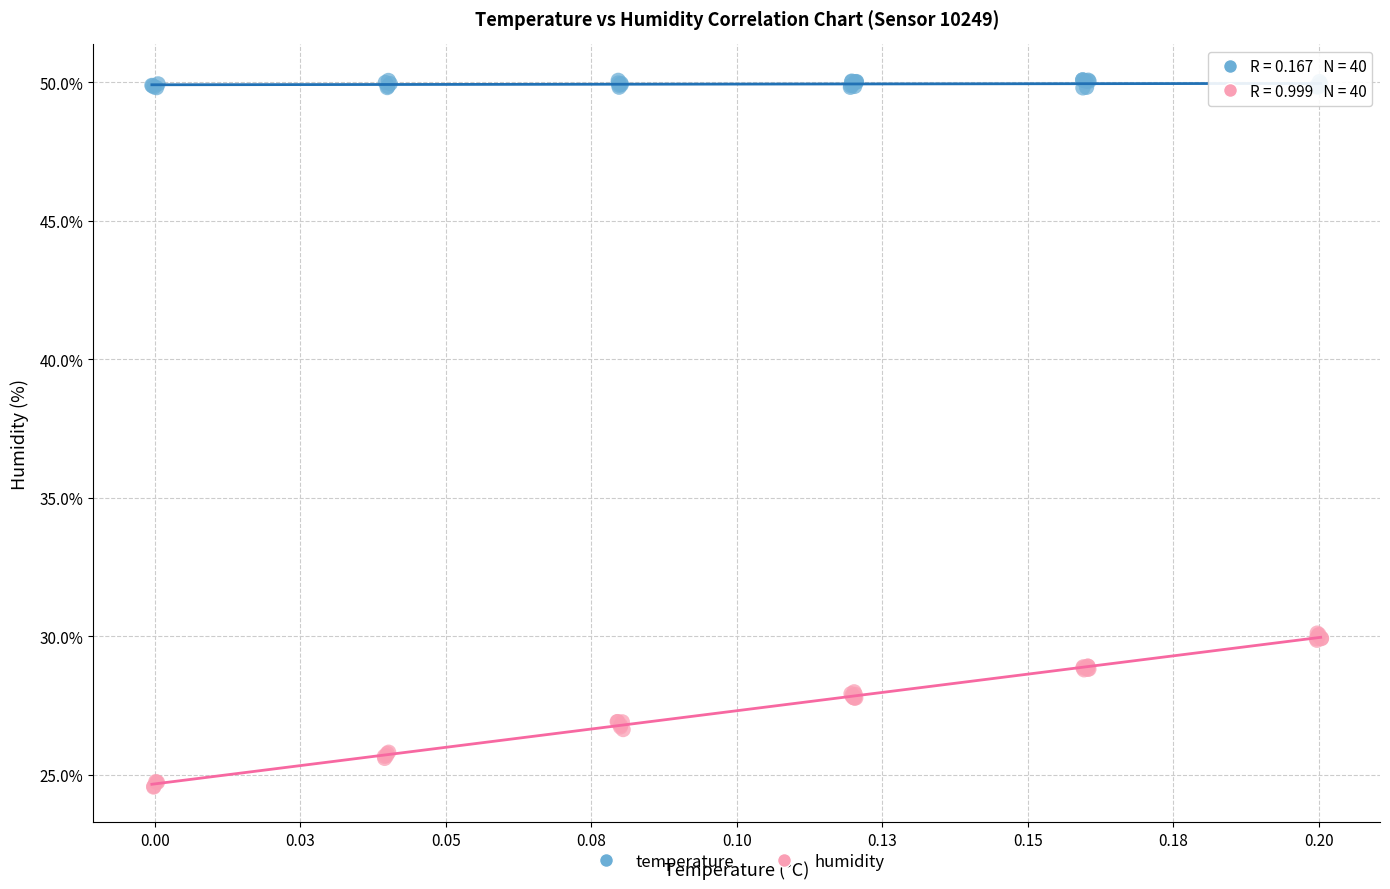

Which series has the widest spread of Y values?

humidity